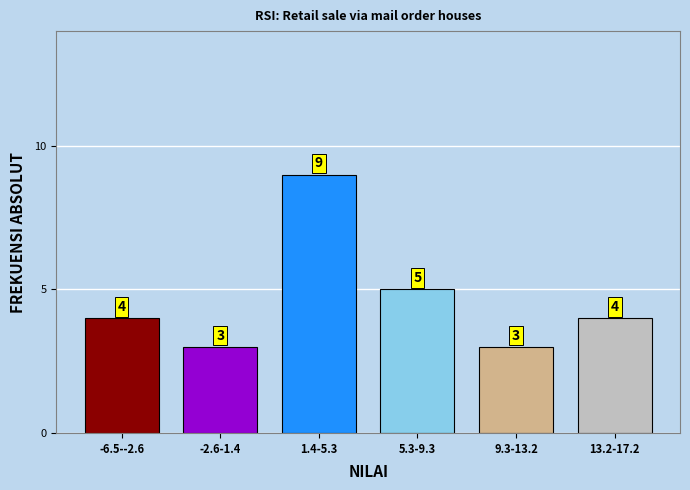

Reading right to left, what are all the values shown in this chart?

13.2-17.2=4	9.3-13.2=3	5.3-9.3=5	1.4-5.3=9	-2.6-1.4=3	-6.5--2.6=4